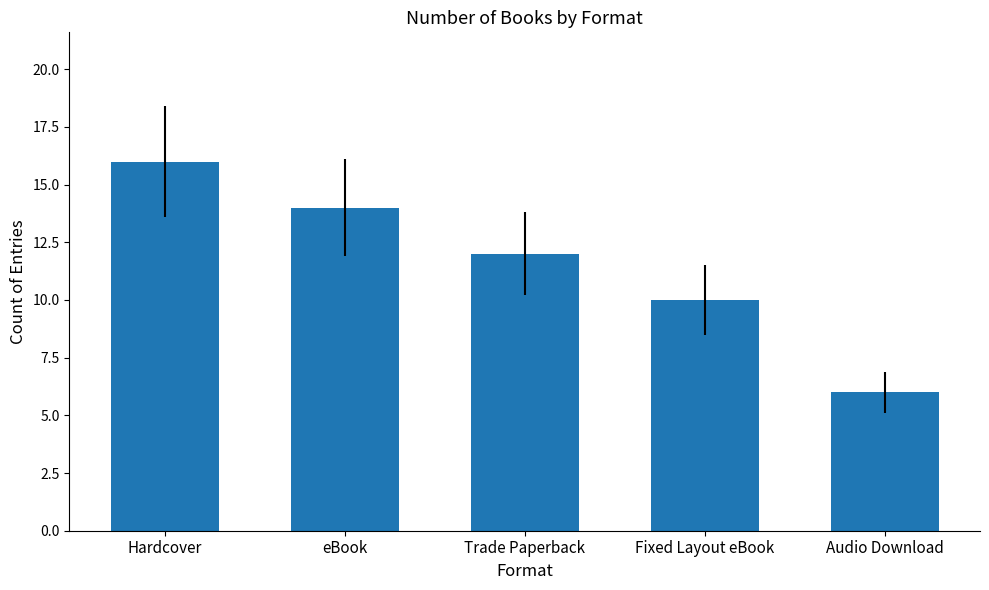

What is the change in value from Hardcover to Audio Download?

-10